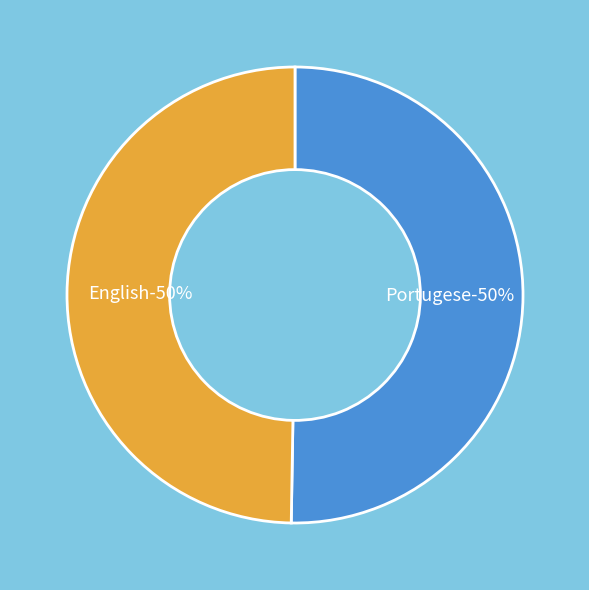

What percentage is the Portugese slice, to the nearest percent?

50%